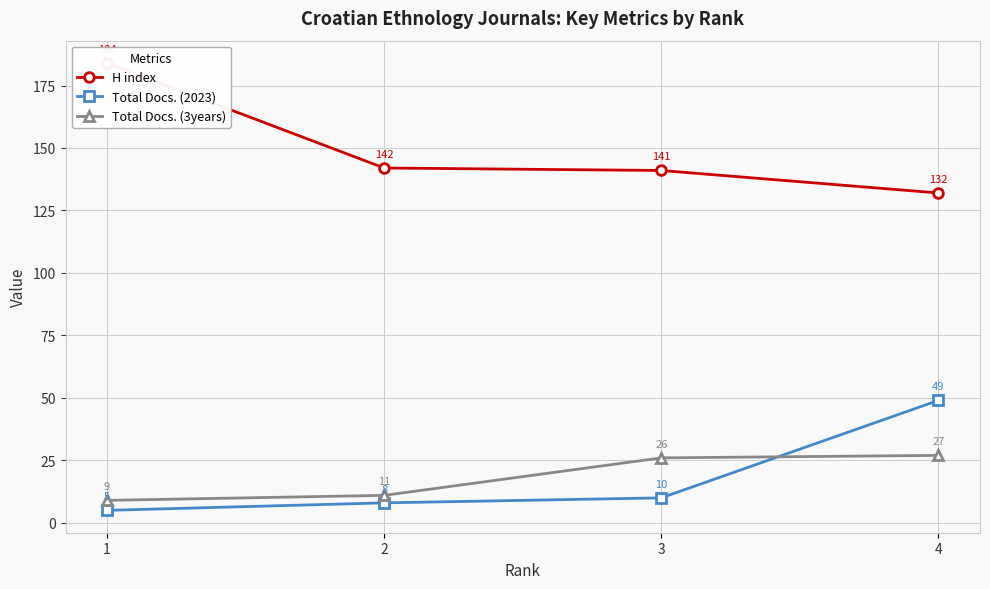

What is the greatest value displayed?

184